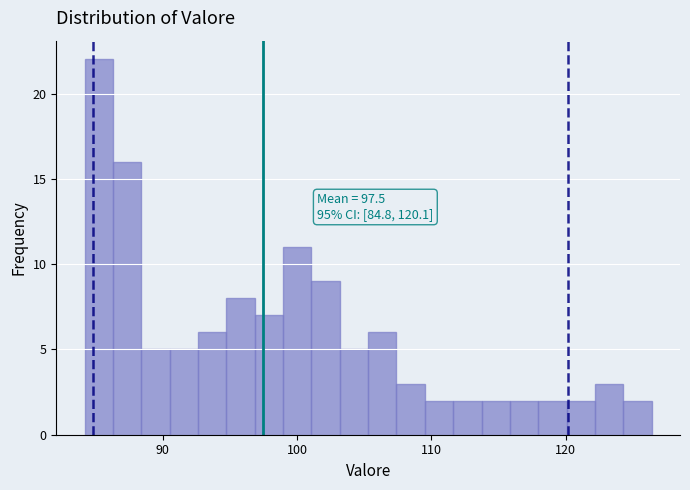

Read against the x-axis, roughly where is the centre of the tallest bar?

85